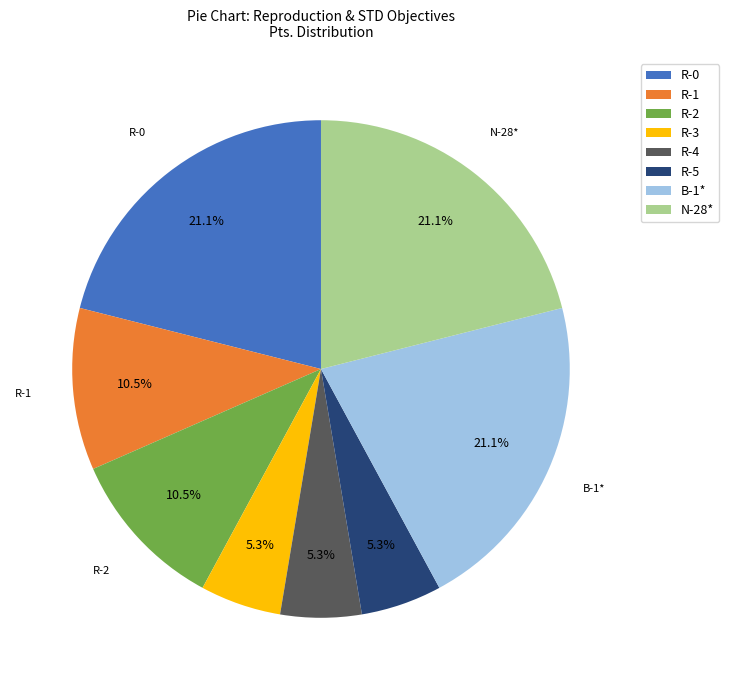

What percentage is NOT represented by R-5?

94.7%